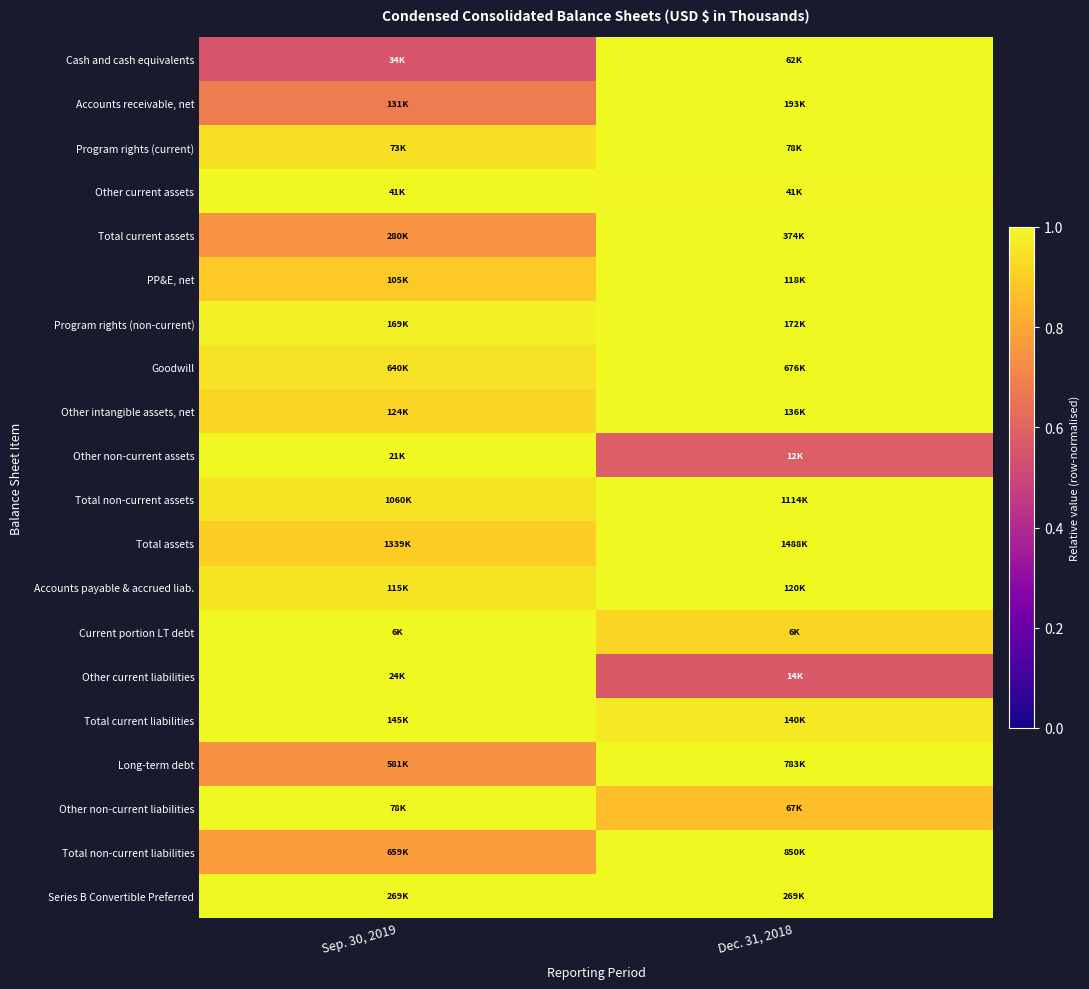

Which category has the lowest value across all series?

Sep. 30, 2019